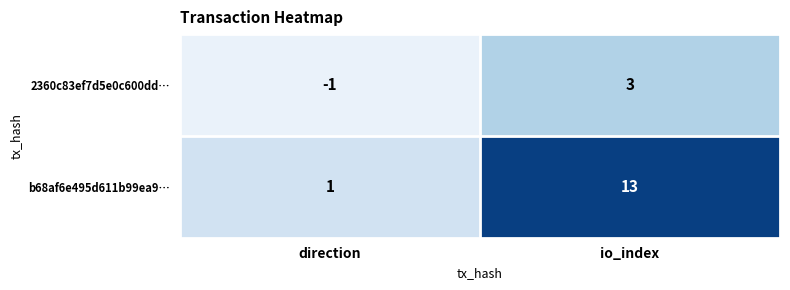

What is the difference between the maximum and minimum values in the 2360c83ef7d5e0c600dd… series?

4